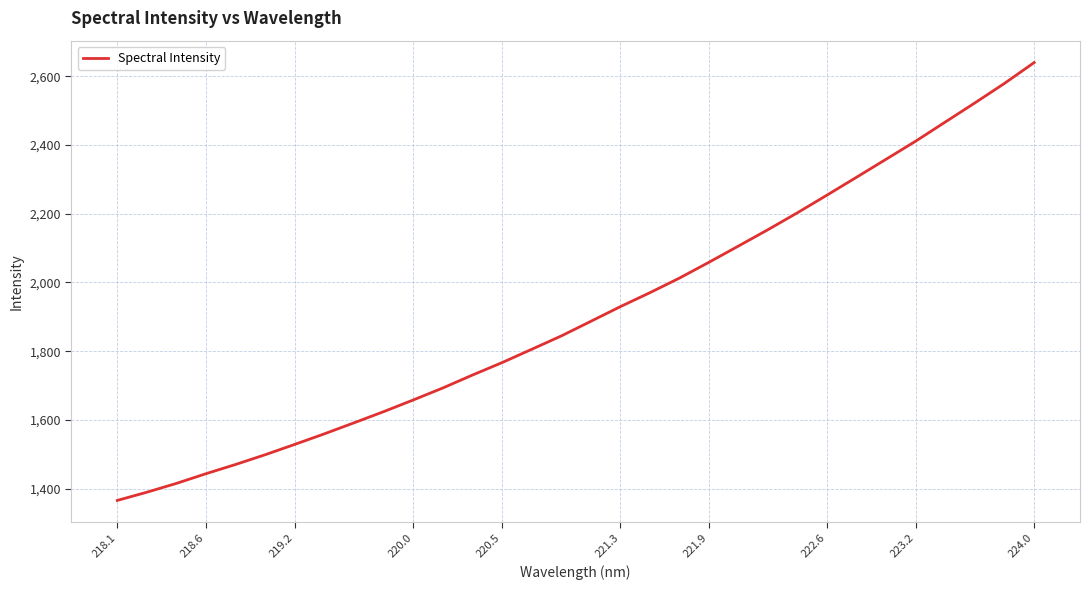

What is the maximum value shown in the chart?

2639.8